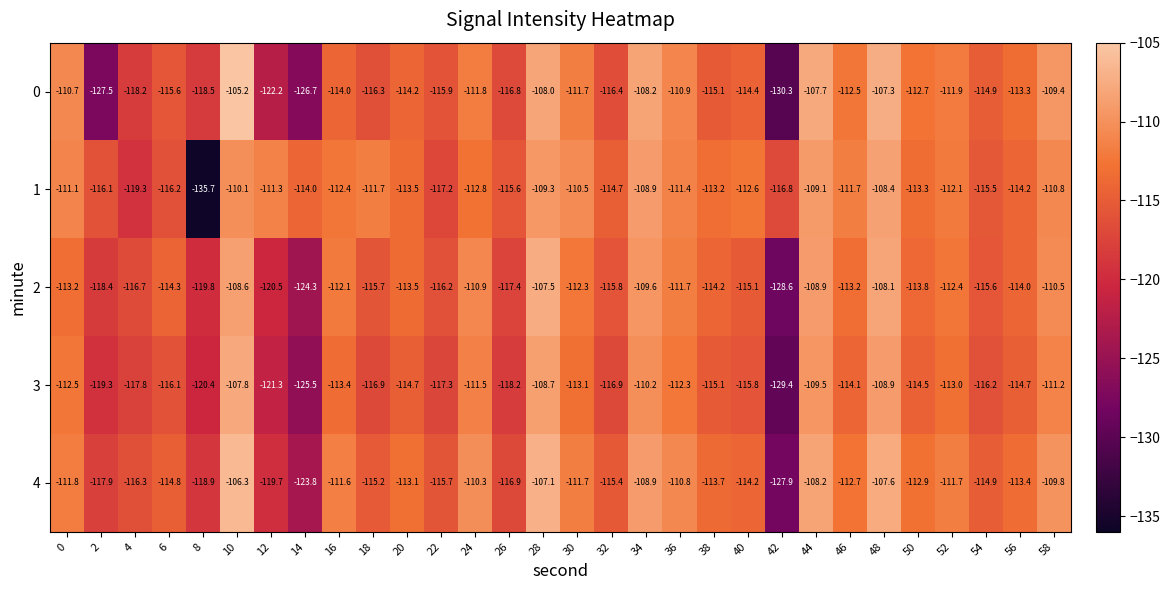

What is the sum of the 2 values at 46 and 6?

-227.5